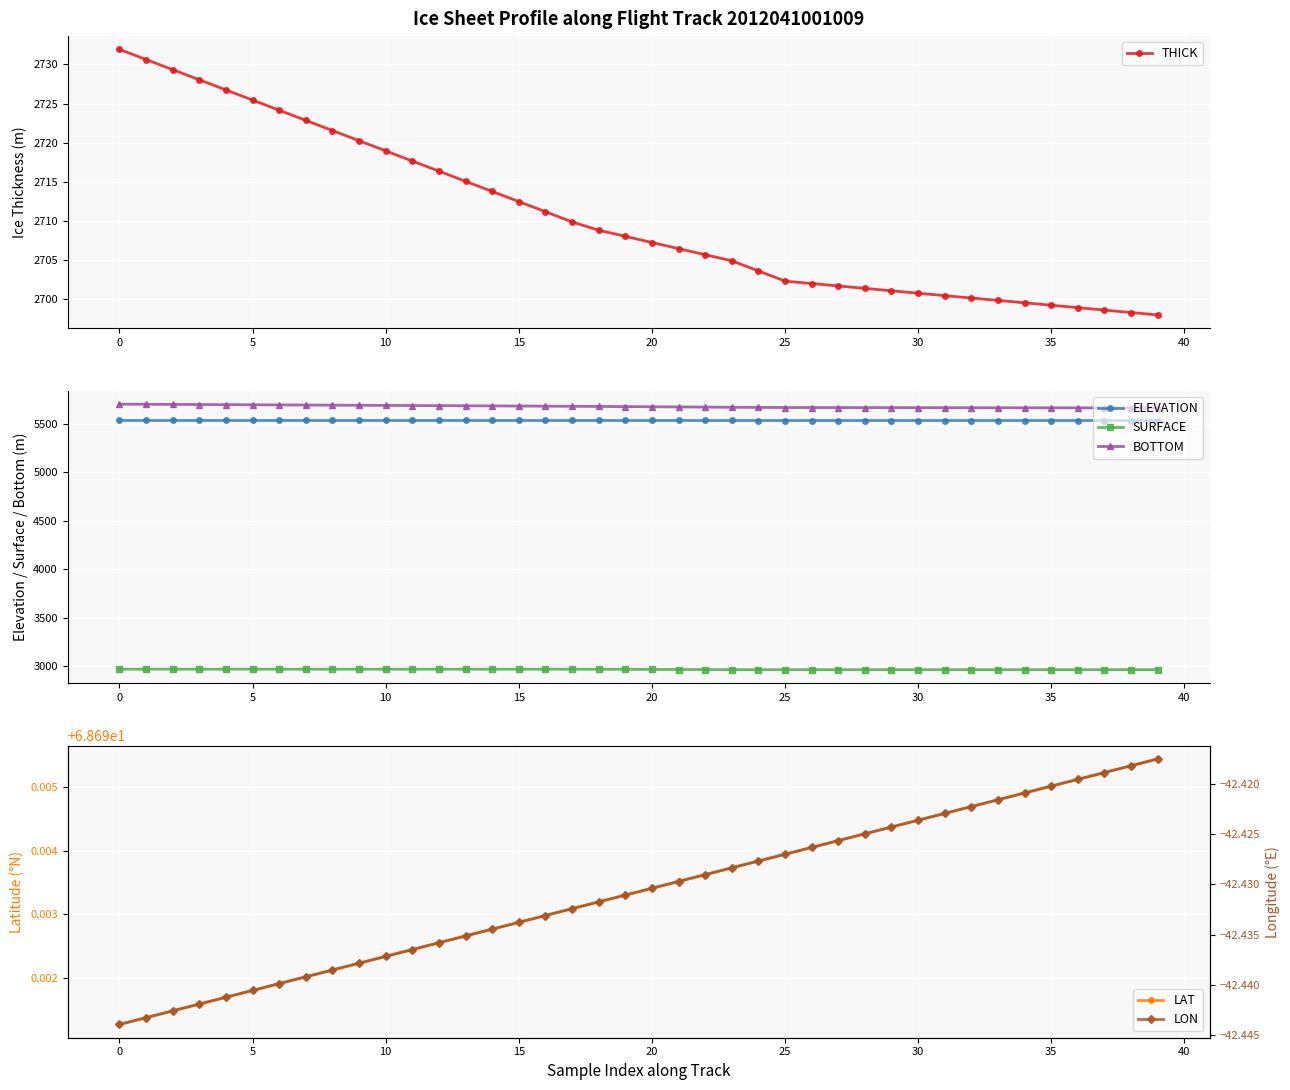

What is the value of the SURFACE point at the 4th from the left?

2968.1